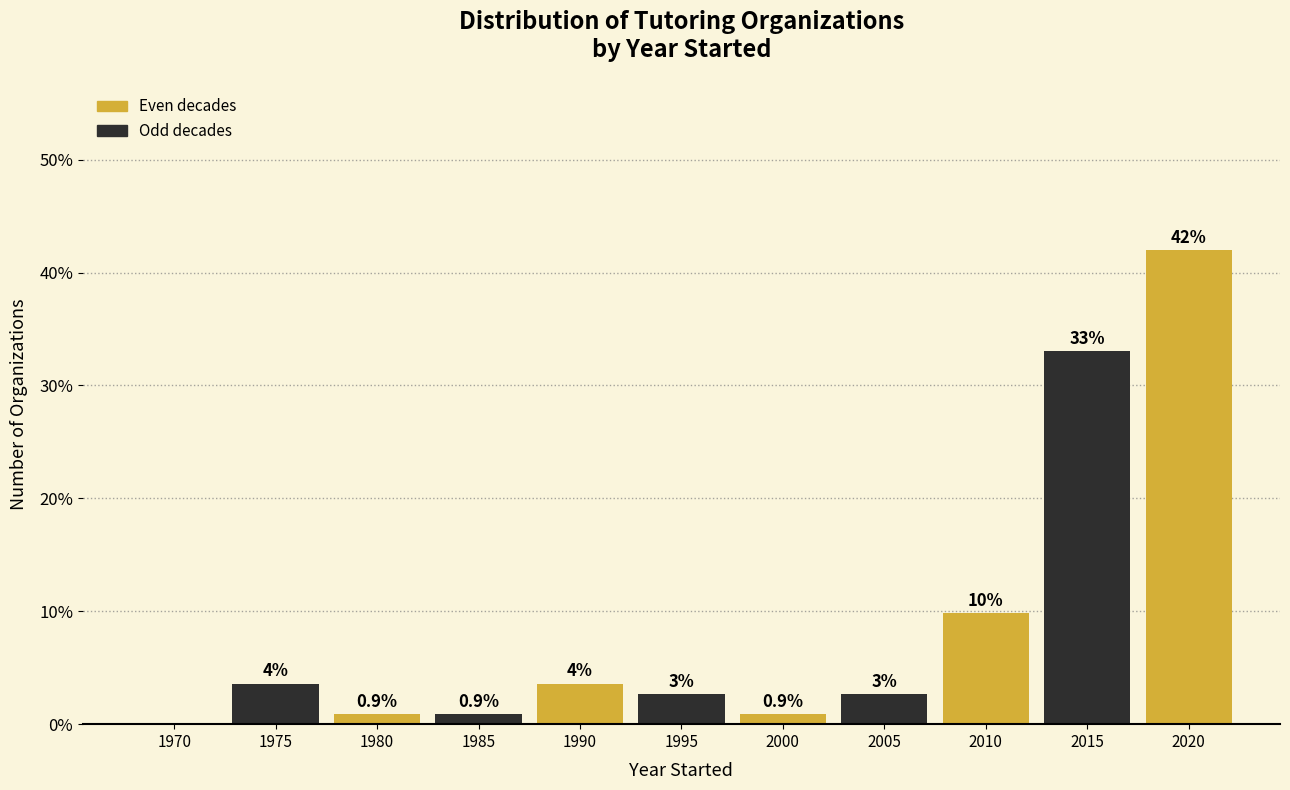

Which category has the highest value across all series?

2020